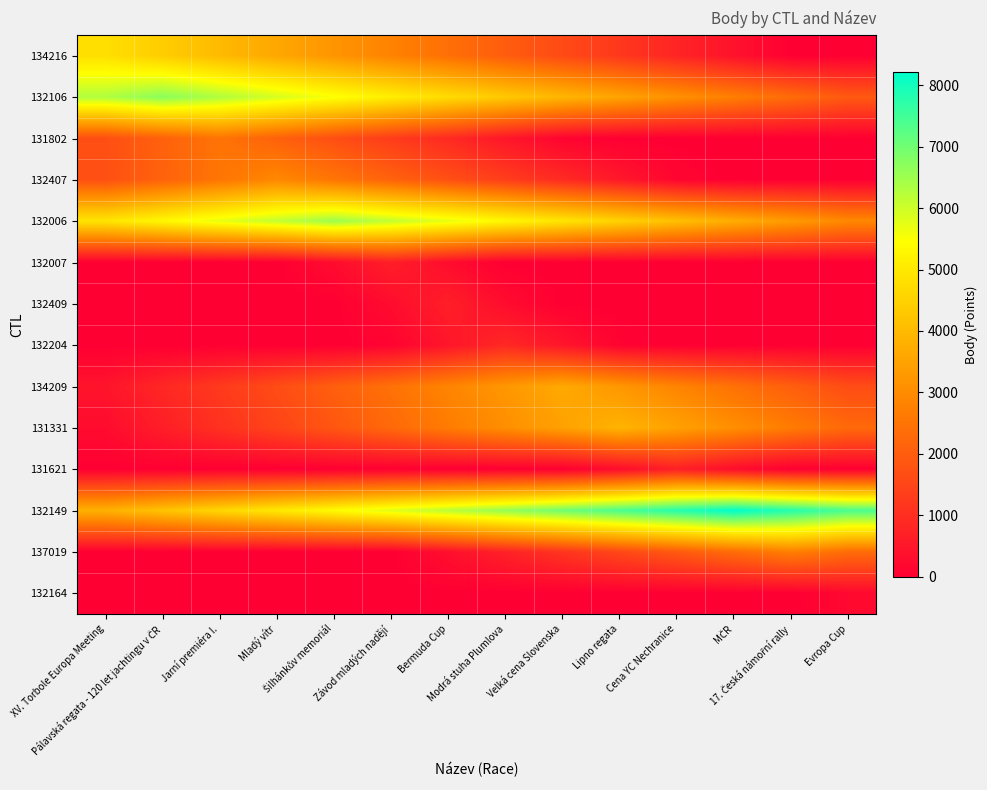

Reading left to right, extract all data points from this chart.

134216: XV. Torbole Europa Meeting=4801	Pálavská regata - 120 let jachtingu v ČR=4401	Jarní premiéra I.=4001	Mladý vítr=3601	Šilhánkův memoriál=3201	Závod mladých nadějí=2801	Bermuda Cup=2401	Modrá stuha Plumlova=2001	Velká cena Slovenska=1601	Lipno regata=1201	Cena YC Nechranice=801	MČR=401	17. Česká námořní rally=1	Evropa Cup=0
132106: XV. Torbole Europa Meeting=6323	Pálavská regata - 120 let jachtingu v ČR=6723	Jarní premiéra I.=6323	Mladý vítr=5923	Šilhánkův memoriál=5523	Závod mladých nadějí=5123	Bermuda Cup=4723	Modrá stuha Plumlova=4323	Velká cena Slovenska=3923	Lipno regata=3523	Cena YC Nechranice=3123	MČR=2723	17. Česká námořní rally=2323	Evropa Cup=1923
131802: XV. Torbole Europa Meeting=1696	Pálavská regata - 120 let jachtingu v ČR=2096	Jarní premiéra I.=2496	Mladý vítr=2096	Šilhánkův memoriál=1696	Závod mladých nadějí=1296	Bermuda Cup=896	Modrá stuha Plumlova=496	Velká cena Slovenska=96	Lipno regata=0	Cena YC Nechranice=0	MČR=0	17. Česká námořní rally=0	Evropa Cup=0
132407: XV. Torbole Europa Meeting=1728	Pálavská regata - 120 let jachtingu v ČR=2128	Jarní premiéra I.=2528	Mladý vítr=2928	Šilhánkův memoriál=2528	Závod mladých nadějí=2128	Bermuda Cup=1728	Modrá stuha Plumlova=1328	Velká cena Slovenska=928	Lipno regata=528	Cena YC Nechranice=128	MČR=0	17. Česká námořní rally=0	Evropa Cup=0
132006: XV. Torbole Europa Meeting=4930	Pálavská regata - 120 let jachtingu v ČR=5330	Jarní premiéra I.=5730	Mladý vítr=6130	Šilhánkův memoriál=6530	Závod mladých nadějí=6130	Bermuda Cup=5730	Modrá stuha Plumlova=5330	Velká cena Slovenska=4930	Lipno regata=4530	Cena YC Nechranice=4130	MČR=3730	17. Česká námořní rally=3330	Evropa Cup=2930
132007: XV. Torbole Europa Meeting=0	Pálavská regata - 120 let jachtingu v ČR=0	Jarní premiéra I.=0	Mladý vítr=0	Šilhánkův memoriál=272	Závod mladých nadějí=672	Bermuda Cup=272	Modrá stuha Plumlova=0	Velká cena Slovenska=0	Lipno regata=0	Cena YC Nechranice=0	MČR=0	17. Česká námořní rally=0	Evropa Cup=0
132409: XV. Torbole Europa Meeting=0	Pálavská regata - 120 let jachtingu v ČR=0	Jarní premiéra I.=0	Mladý vítr=0	Šilhánkův memoriál=0	Závod mladých nadějí=278	Bermuda Cup=678	Modrá stuha Plumlova=278	Velká cena Slovenska=0	Lipno regata=0	Cena YC Nechranice=0	MČR=0	17. Česká námořní rally=0	Evropa Cup=0
132204: XV. Torbole Europa Meeting=0	Pálavská regata - 120 let jachtingu v ČR=0	Jarní premiéra I.=0	Mladý vítr=0	Šilhánkův memoriál=0	Závod mladých nadějí=76	Bermuda Cup=476	Modrá stuha Plumlova=876	Velká cena Slovenska=476	Lipno regata=76	Cena YC Nechranice=0	MČR=0	17. Česká námořní rally=0	Evropa Cup=0
134209: XV. Torbole Europa Meeting=445	Pálavská regata - 120 let jachtingu v ČR=845	Jarní premiéra I.=1245	Mladý vítr=1645	Šilhánkův memoriál=2045	Závod mladých nadějí=2445	Bermuda Cup=2845	Modrá stuha Plumlova=3245	Velká cena Slovenska=3645	Lipno regata=3245	Cena YC Nechranice=2845	MČR=2445	17. Česká námořní rally=2045	Evropa Cup=1645
131331: XV. Torbole Europa Meeting=265	Pálavská regata - 120 let jachtingu v ČR=665	Jarní premiéra I.=1065	Mladý vítr=1465	Šilhánkův memoriál=1865	Závod mladých nadějí=2265	Bermuda Cup=2665	Modrá stuha Plumlova=3065	Velká cena Slovenska=3465	Lipno regata=3865	Cena YC Nechranice=3465	MČR=3065	17. Česká námořní rally=2665	Evropa Cup=2265
131621: XV. Torbole Europa Meeting=0	Pálavská regata - 120 let jachtingu v ČR=0	Jarní premiéra I.=0	Mladý vítr=0	Šilhánkův memoriál=0	Závod mladých nadějí=0	Bermuda Cup=0	Modrá stuha Plumlova=0	Velká cena Slovenska=0	Lipno regata=277	Cena YC Nechranice=677	MČR=277	17. Česká námořní rally=0	Evropa Cup=0
132149: XV. Torbole Europa Meeting=3809	Pálavská regata - 120 let jachtingu v ČR=4209	Jarní premiéra I.=4609	Mladý vítr=5009	Šilhánkův memoriál=5409	Závod mladých nadějí=5809	Bermuda Cup=6209	Modrá stuha Plumlova=6609	Velká cena Slovenska=7009	Lipno regata=7409	Cena YC Nechranice=7809	MČR=8209	17. Česká námořní rally=7809	Evropa Cup=7409
137019: XV. Torbole Europa Meeting=0	Pálavská regata - 120 let jachtingu v ČR=0	Jarní premiéra I.=0	Mladý vítr=0	Šilhánkův memoriál=0	Závod mladých nadějí=0	Bermuda Cup=341	Modrá stuha Plumlova=741	Velká cena Slovenska=1141	Lipno regata=1541	Cena YC Nechranice=1941	MČR=2341	17. Česká námořní rally=2741	Evropa Cup=2341
132164: XV. Torbole Europa Meeting=0	Pálavská regata - 120 let jachtingu v ČR=0	Jarní premiéra I.=0	Mladý vítr=0	Šilhánkův memoriál=0	Závod mladých nadějí=0	Bermuda Cup=0	Modrá stuha Plumlova=0	Velká cena Slovenska=0	Lipno regata=0	Cena YC Nechranice=0	MČR=0	17. Česká námořní rally=0	Evropa Cup=195